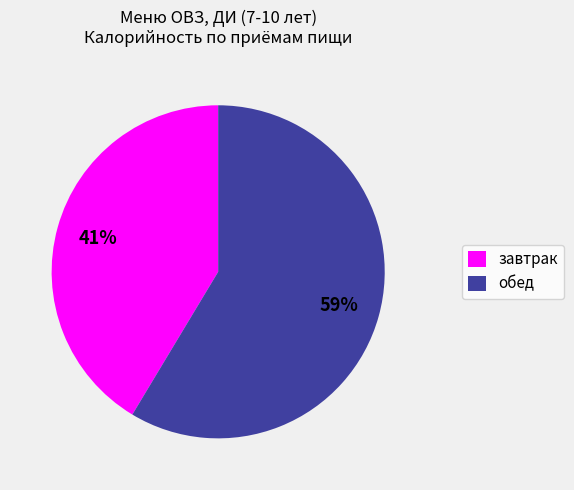

What is the largest slice in the pie chart?

обед